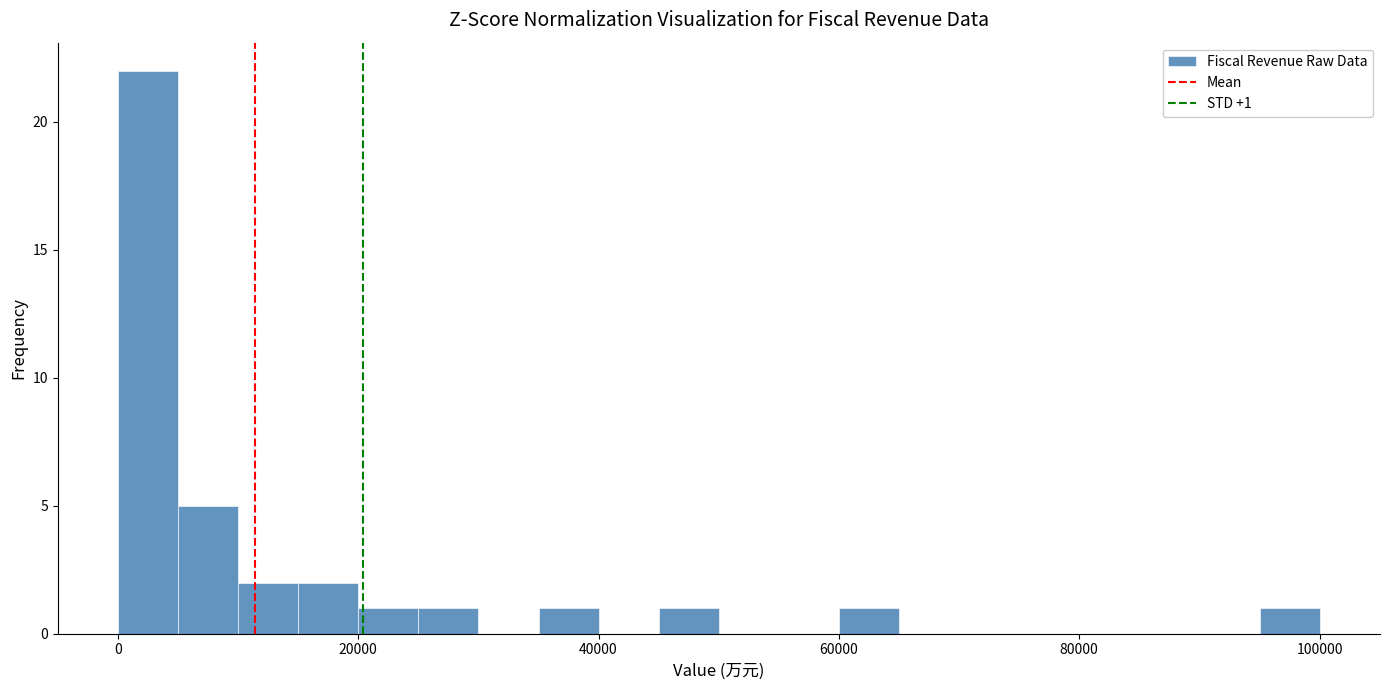

Read against the x-axis, roughly where is the centre of the tallest bar?

2000